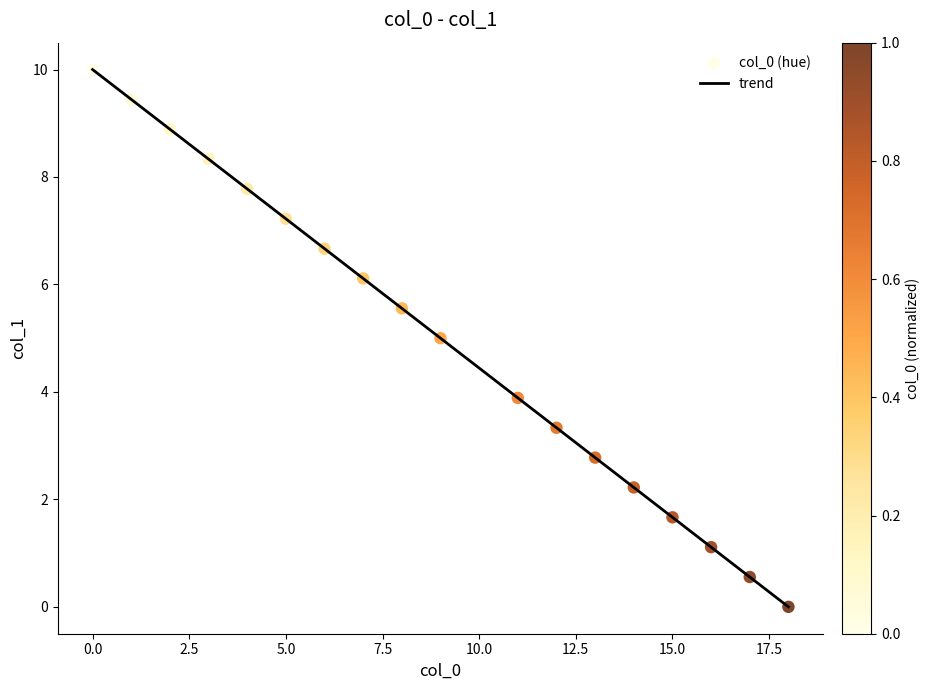

What is the greatest value displayed?

10.0